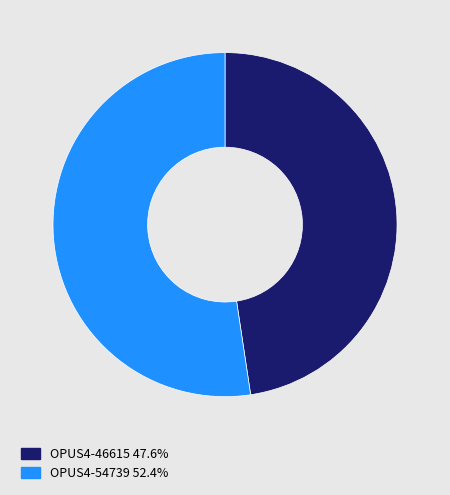

Do OPUS4-54739 52.4% and OPUS4-46615 47.6% together represent more than half of the pie?

Yes